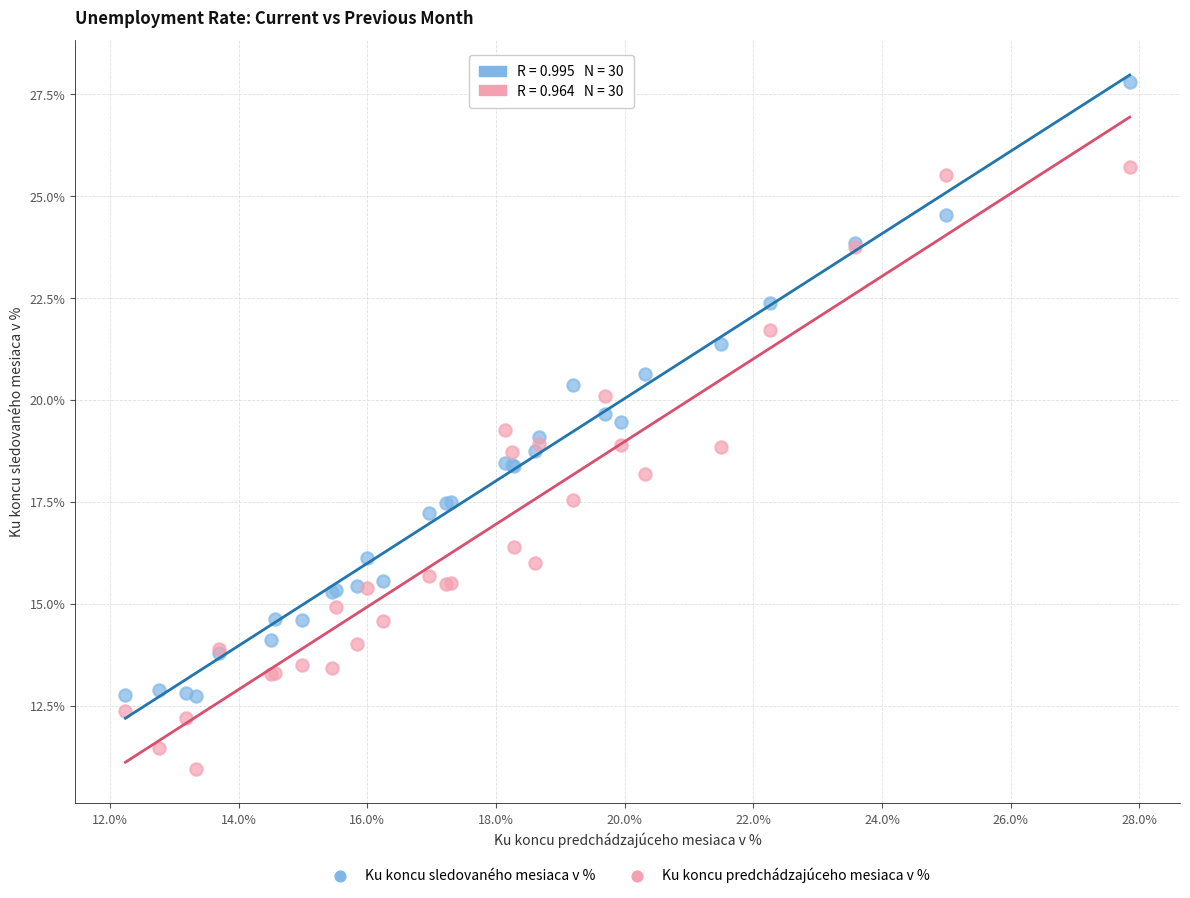

Which series has the largest Y range (max minus min)?

Ku koncu sledovaného mesiaca v %